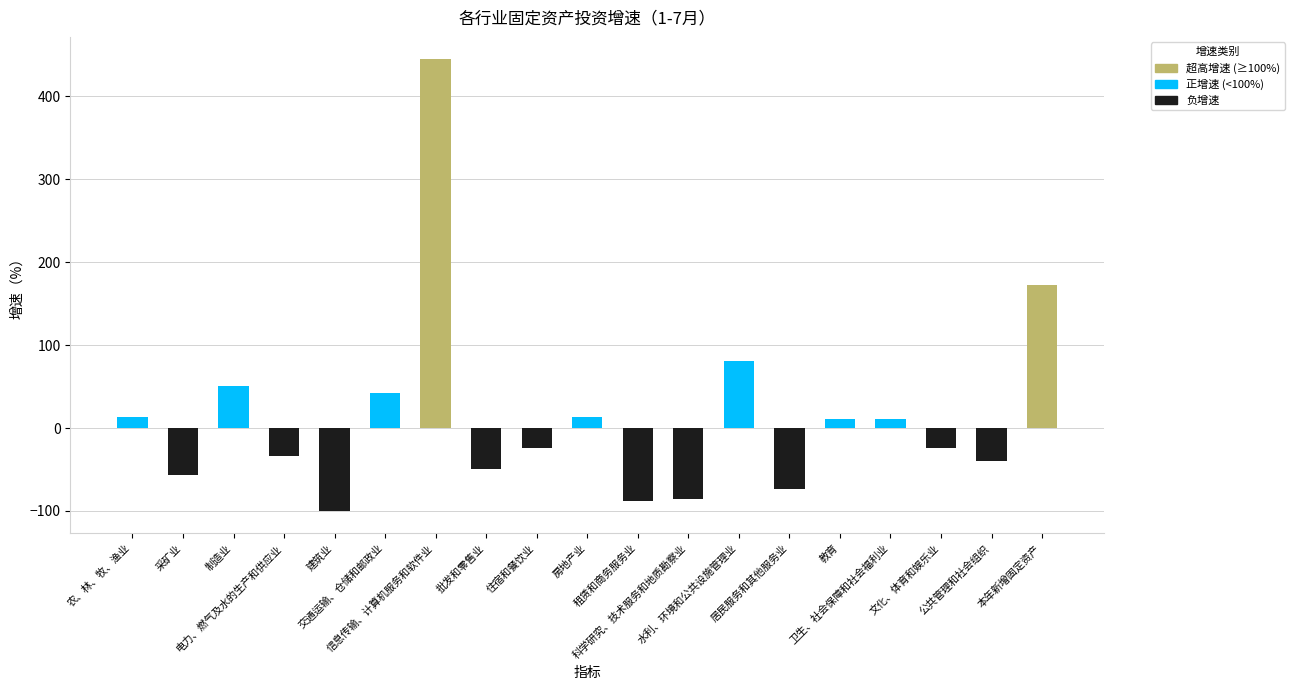

What is the average value?

14.0